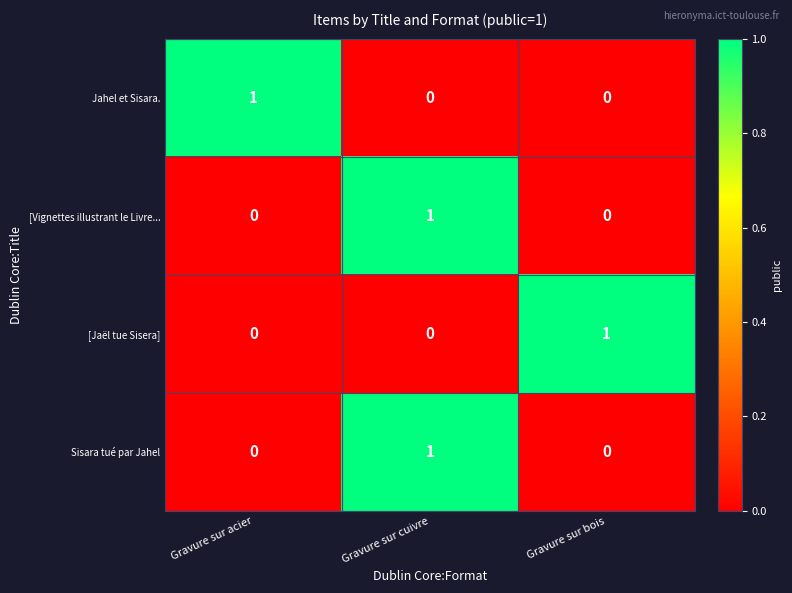

Count the number of data series in this chart.

4